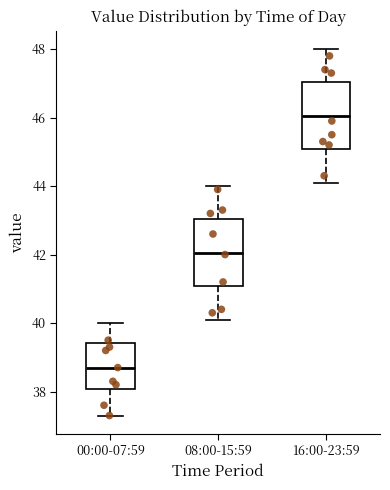

Reading left to right, read every box against the y-axis: the position of its median line, the range the box covers, and the ends of its whiskers. The values are not printed on the chart, so give them approximately, as read against the axis.

00:00-07:59: median 38.8, box 38.0 to 39.4, whiskers 37.4 to 40.0
08:00-15:59: median 42.0, box 41.0 to 43.0, whiskers 40.2 to 44.0
16:00-23:59: median 46.0, box 45.0 to 47.0, whiskers 44.2 to 48.0